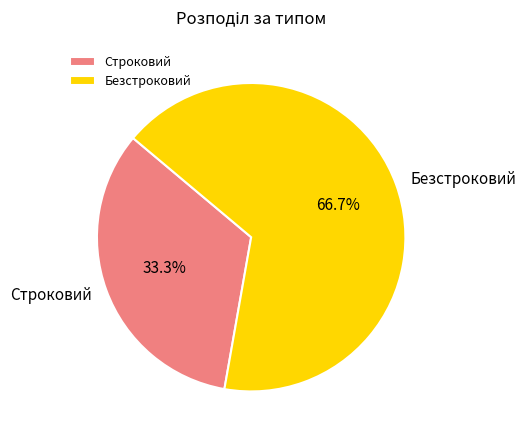

True or false: Строковий accounts for 45% of the total.

False